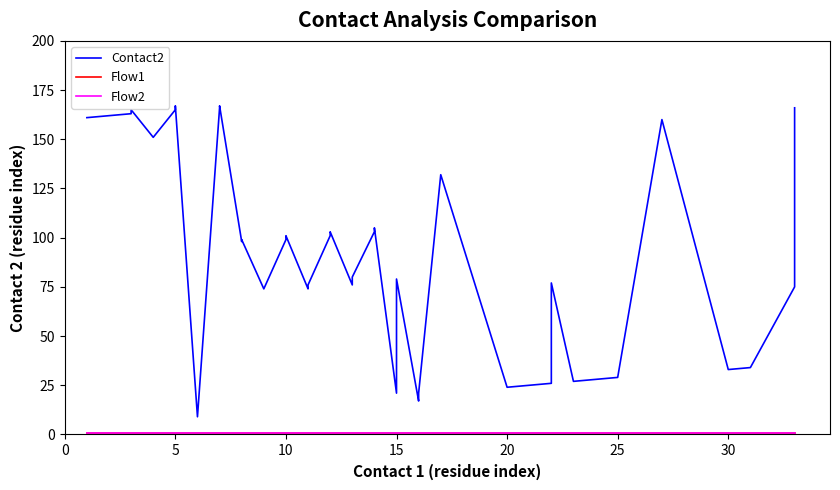

What is the sum of the Flow2 values at 35 and 23?

2